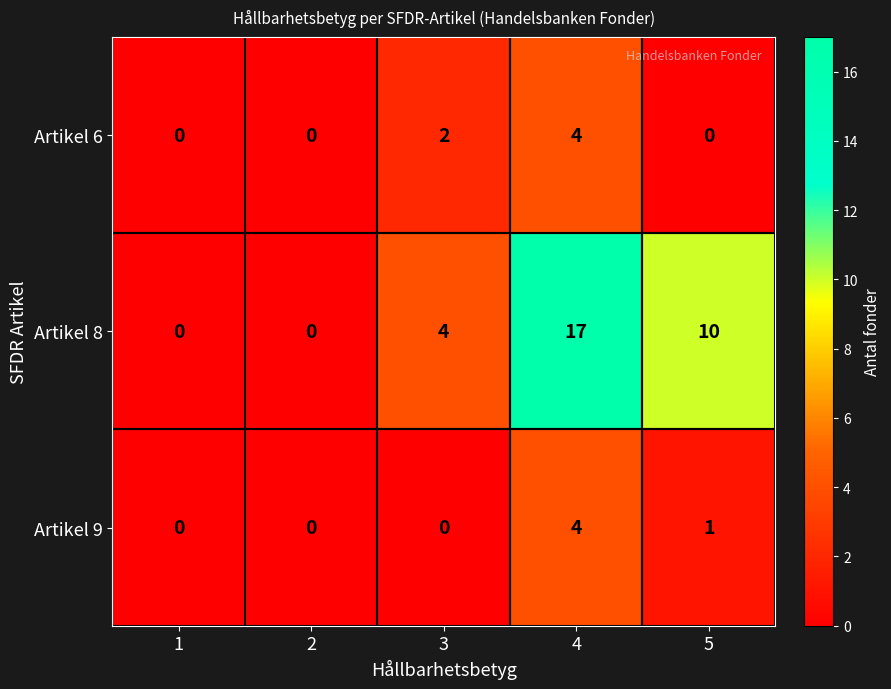

What is the average value of the Artikel 8 series?

6